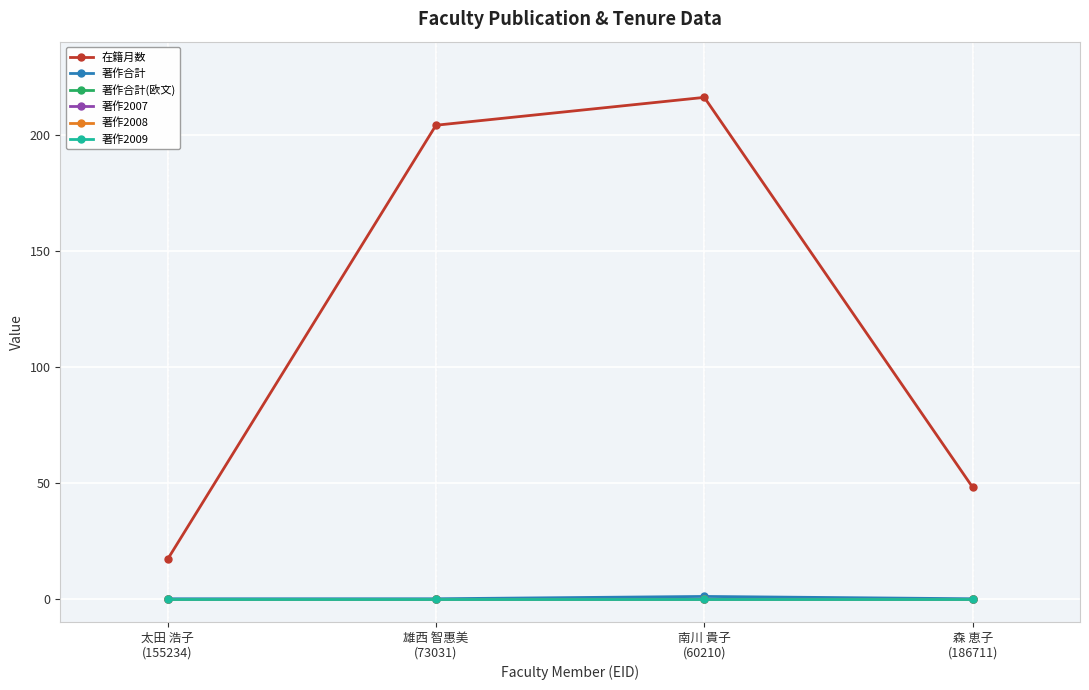

Between 雄西 智惠美
(73031) and 南川 貴子
(60210), which is larger?

南川 貴子
(60210)